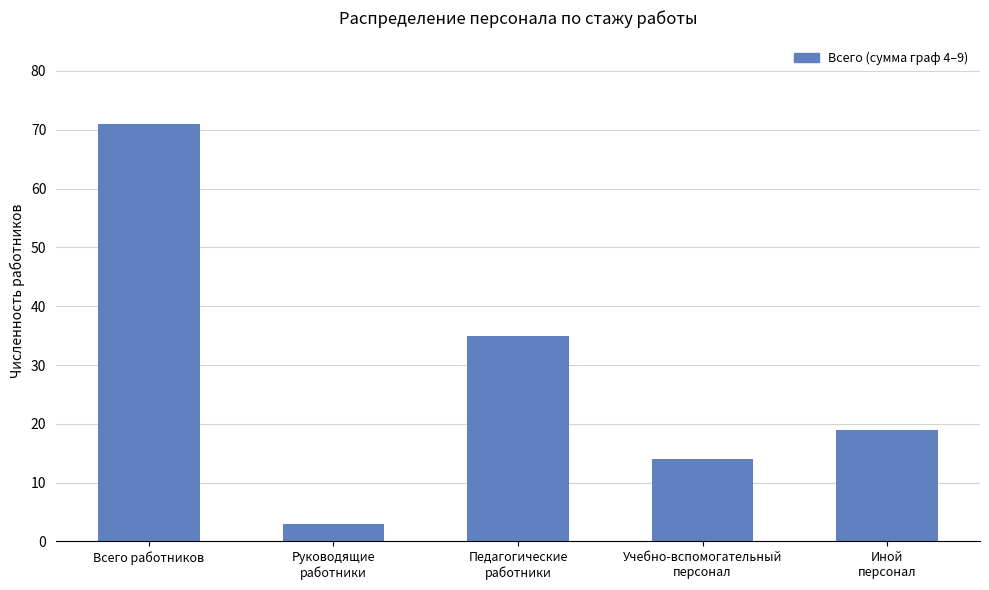

How many data points are less than 19?

2